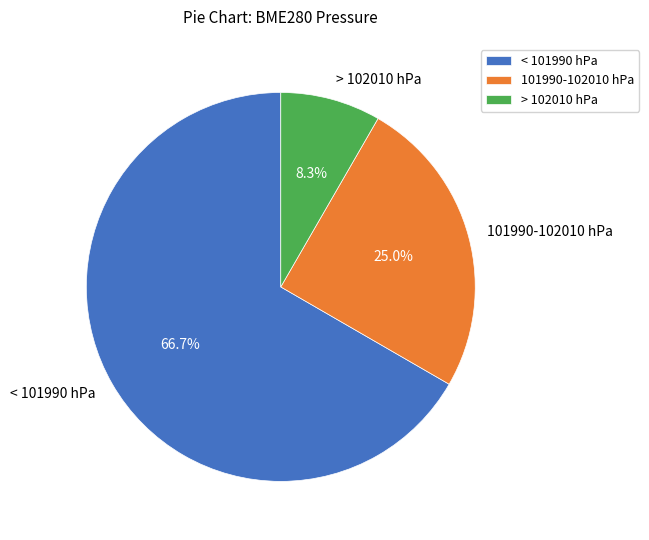

What is the ratio of the value at 101990-102010 hPa to the value at > 102010 hPa?

3.0